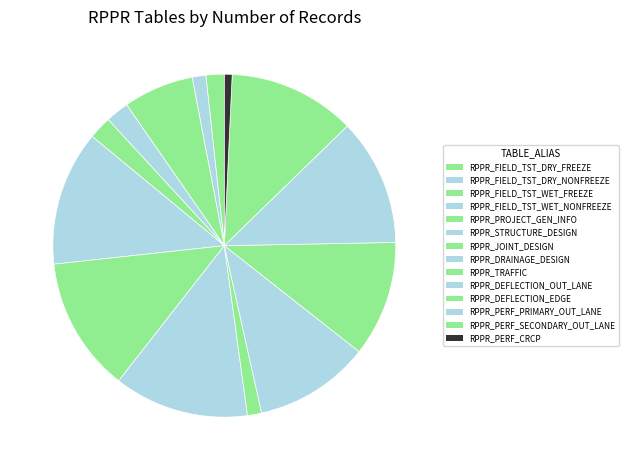

How many slices are in this pie chart?

14